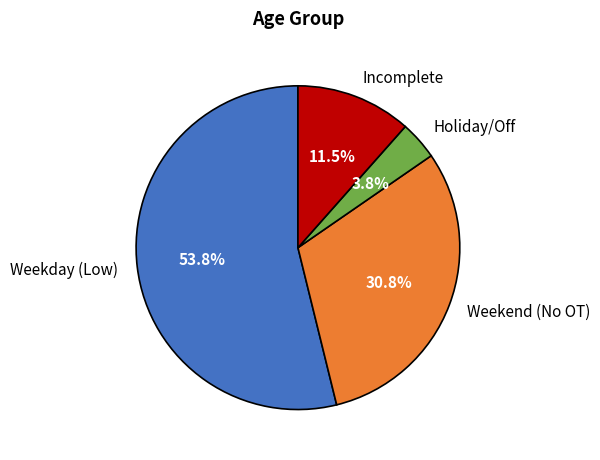

What is the ratio of the value at Weekend (No OT) to the value at Incomplete?

2.7